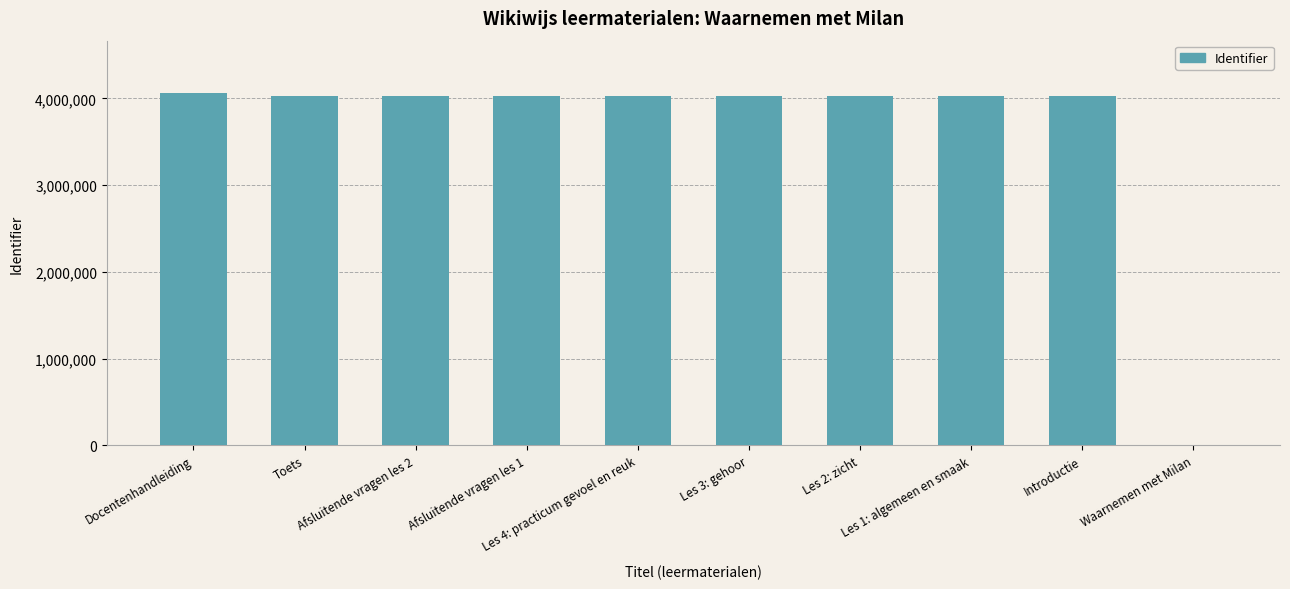

True or false: the data shows 4029263 at Les 4: practicum gevoel en reuk.

True